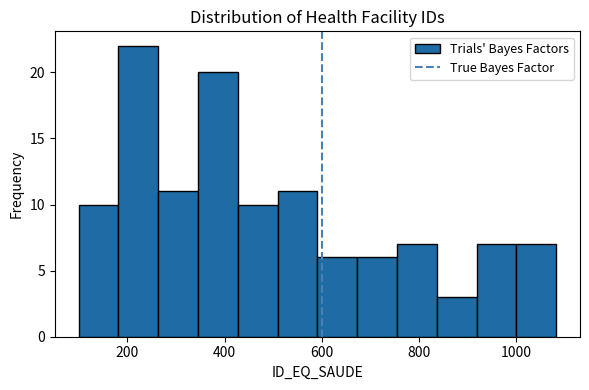

Reading left to right, transcribe this chart: for each bar, give the range it covers on the x-axis and its height. Neither the bar edges nor the heights are printed on the chart, so give them approximately, as read against the axes.

100 to 180: 10
180 to 260: 22
260 to 340: 11
340 to 420: 20
420 to 500: 10
500 to 600: 11
600 to 680: 6
680 to 760: 6
760 to 840: 7
840 to 920: 3
920 to 1000: 7
1000 to 1080: 7